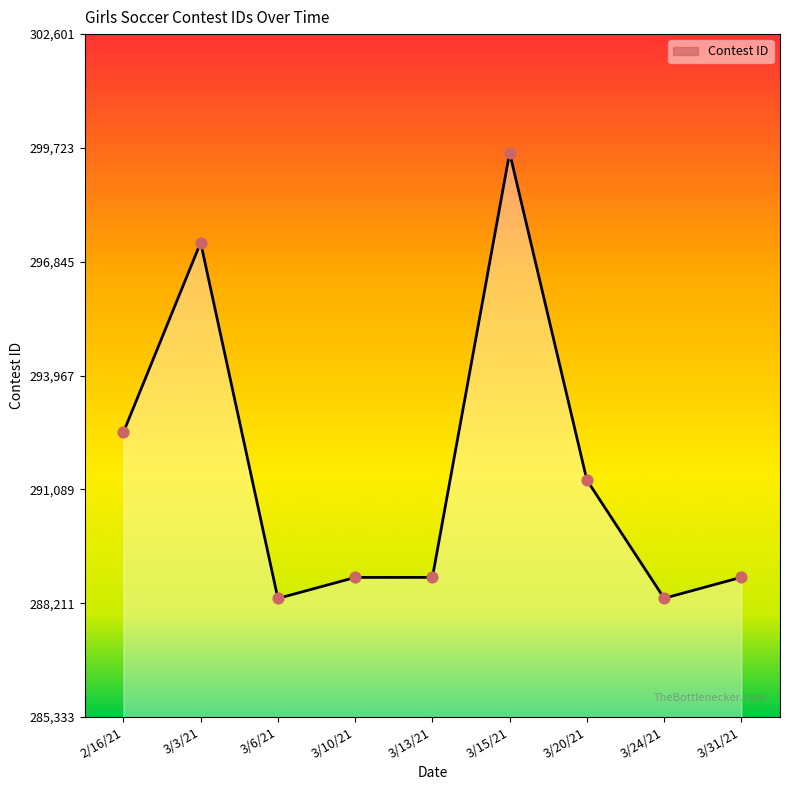

What is the change in value from 2/16/21 to 3/15/21?

+7070